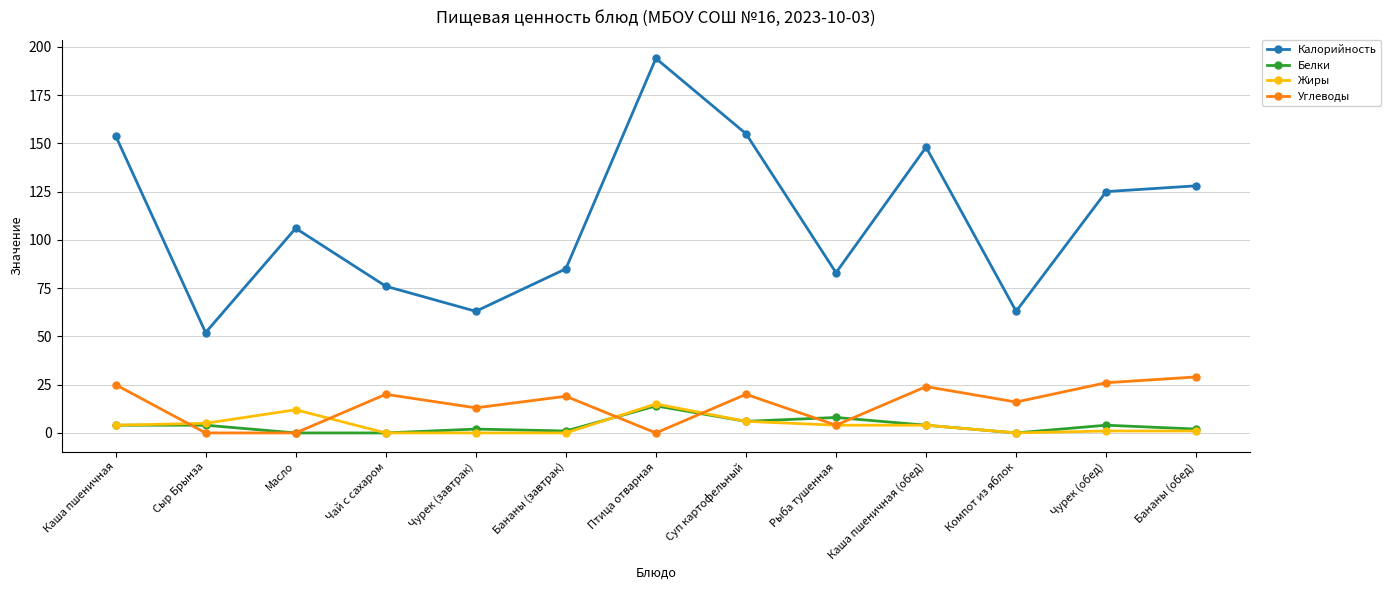

True or false: Калорийность has a value of 128 at Бананы (обед).

True